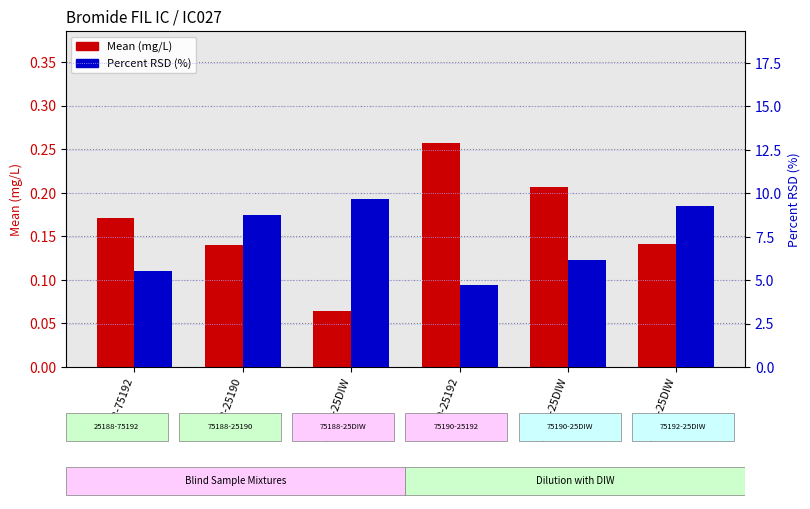

What is the spread (max minus min) of values at 25188-75192?

5.4